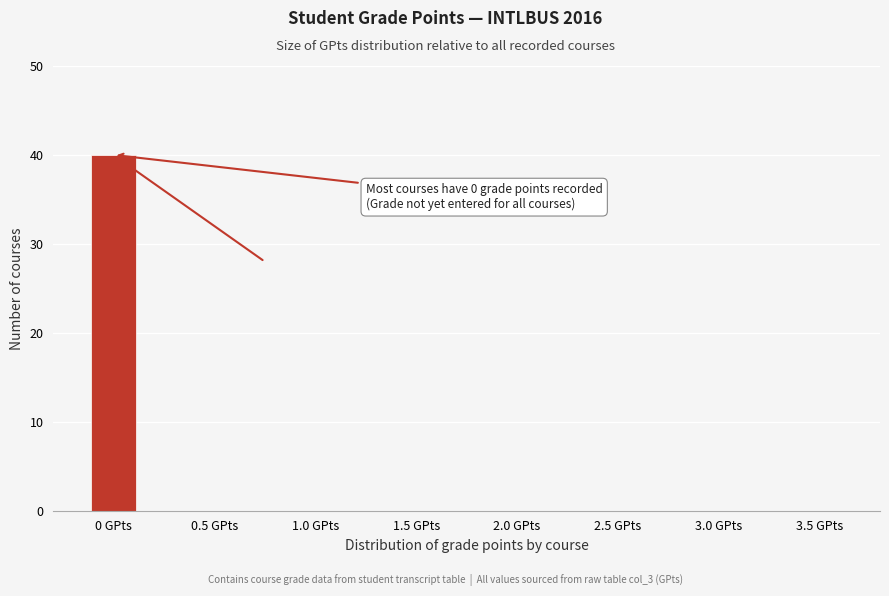

Reading left to right, list all the values displayed in this chart.

0 GPts=40	0.5 GPts=0	1.0 GPts=0	1.5 GPts=0	2.0 GPts=0	2.5 GPts=0	3.0 GPts=0	3.5 GPts=0